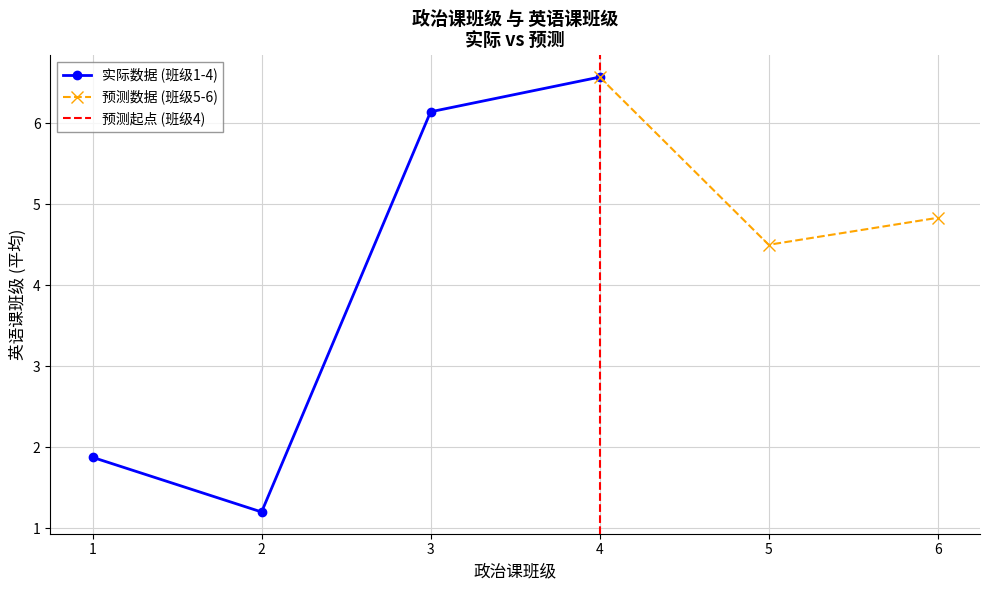

The 实际数据 (班级1-4) series shows 1.2 at 2. True or false?

True